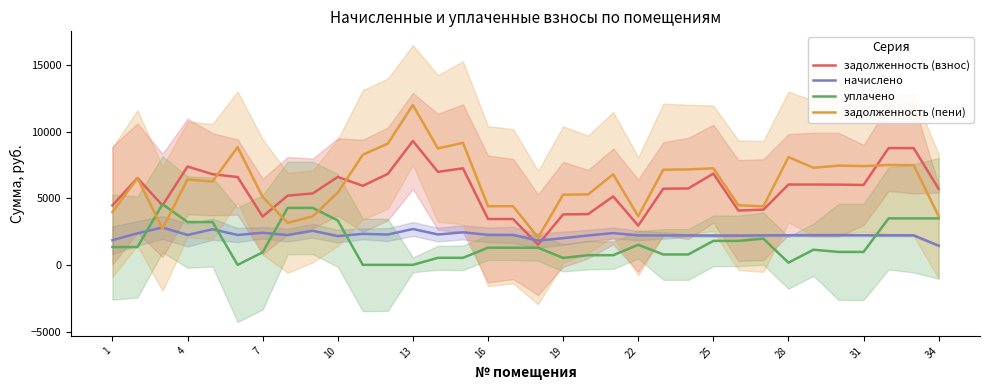

Which series has the largest total across all categories?

задолженность (пени)